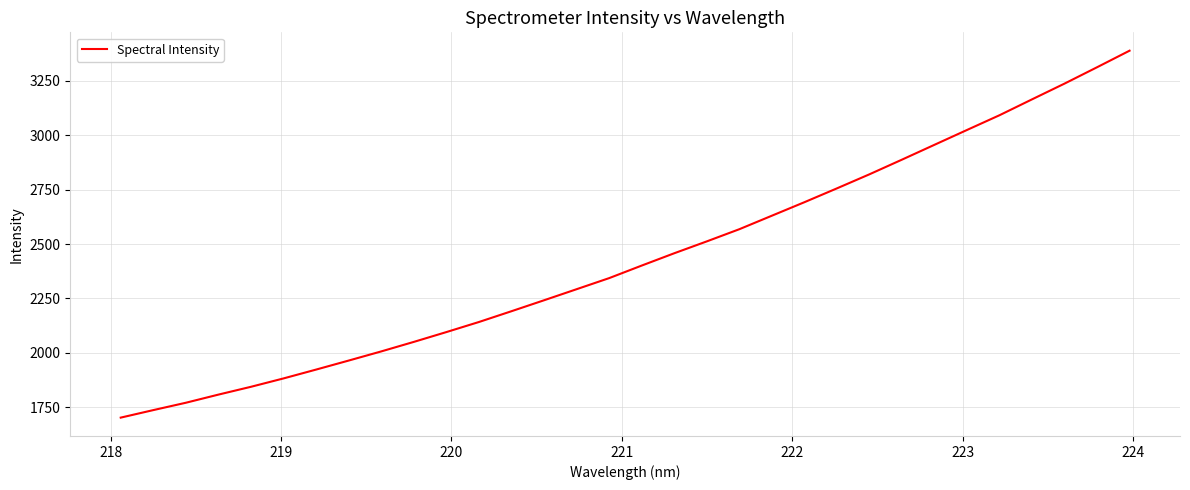

What is the maximum value shown in the chart?

3387.8